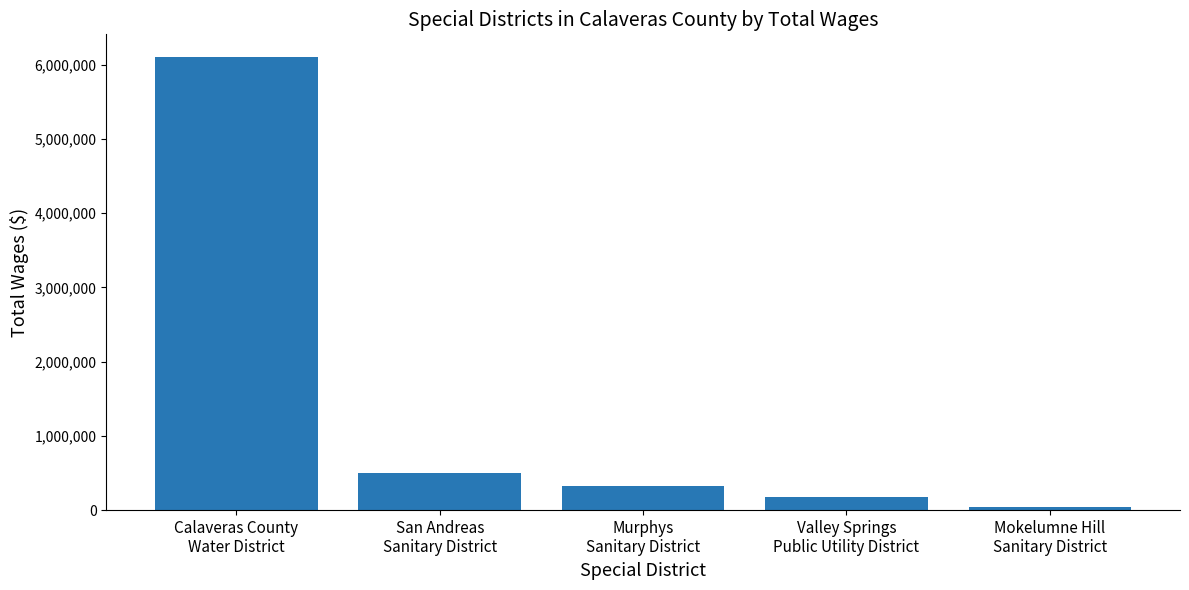

How many series are shown in this chart?

1